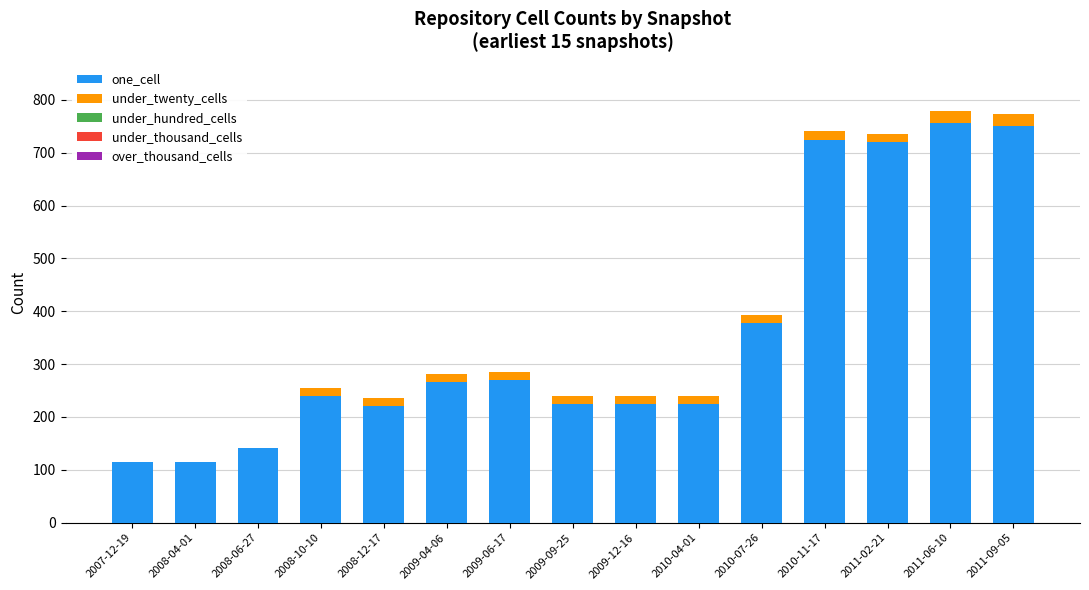

At which label is one_cell closest to 435?

2010-07-26